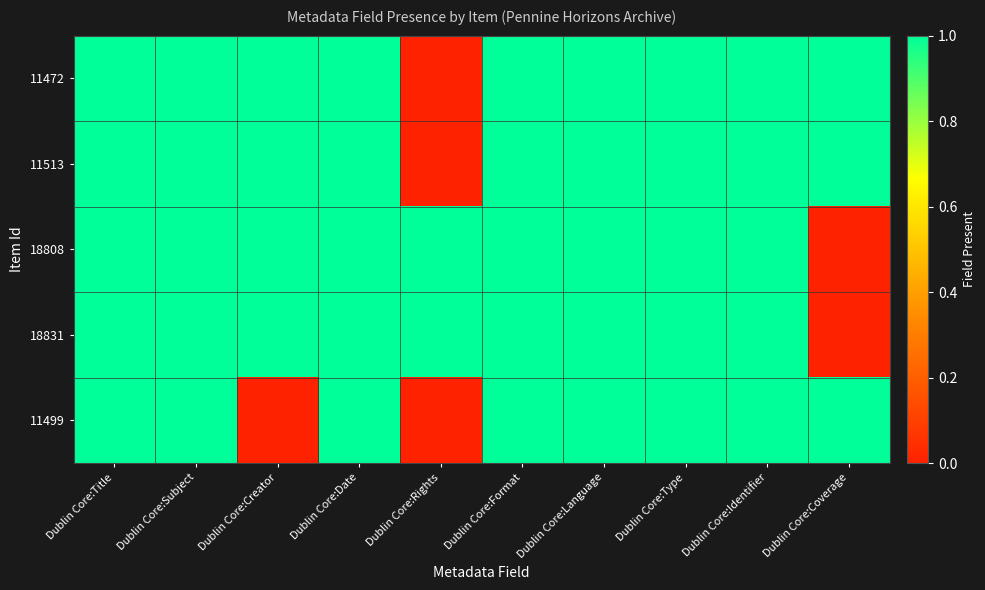

Which has a higher value, Dublin Core:Type or Dublin Core:Language?

Dublin Core:Type